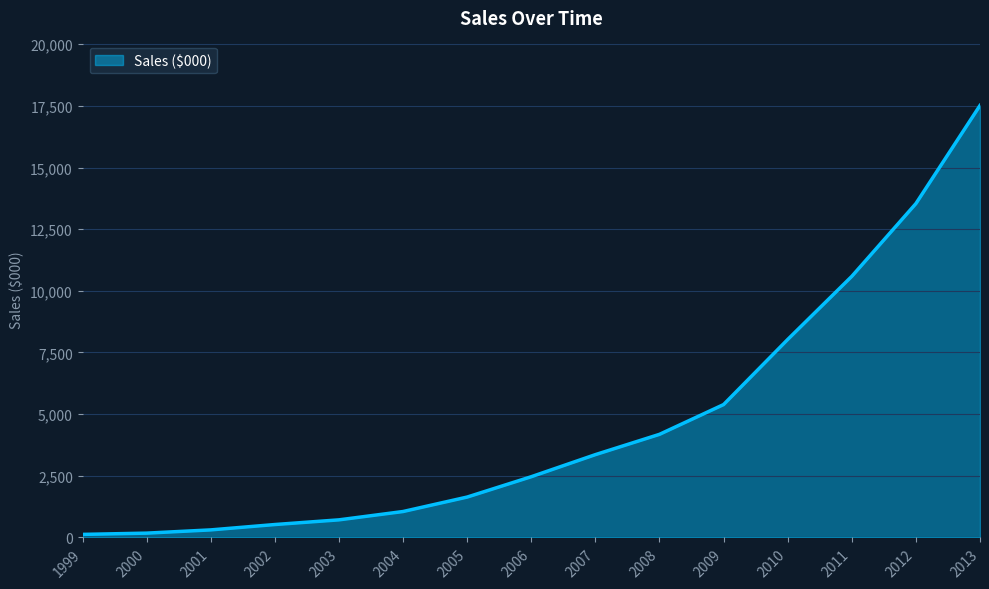

The value at 2009 is 5388.5. True or false?

True